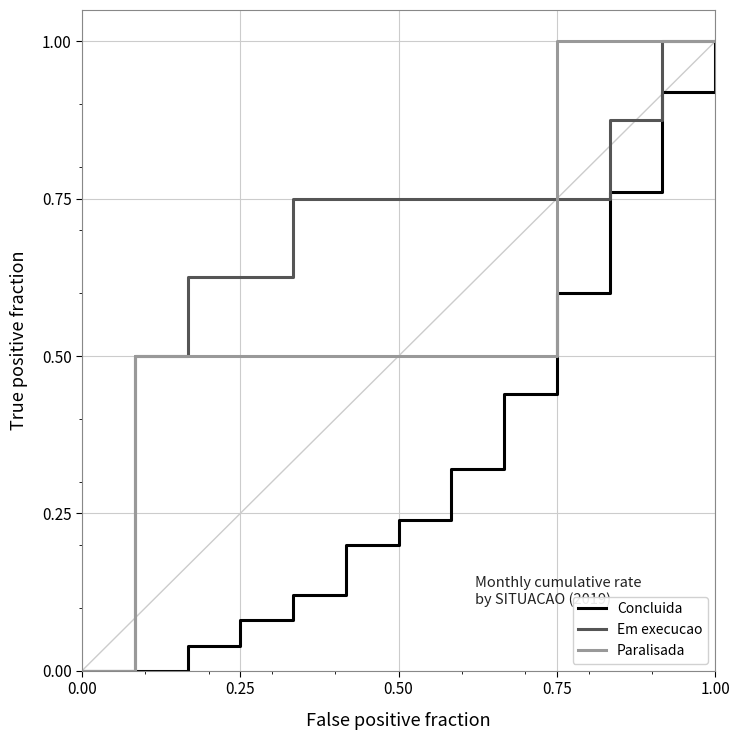

Rank the series by their average value, from highest to lowest.

Em execucao, Paralisada, Concluida